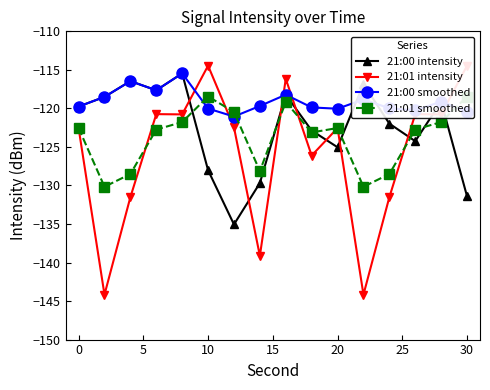

The 21:00 smoothed series shows -215.1 at 0. True or false?

False